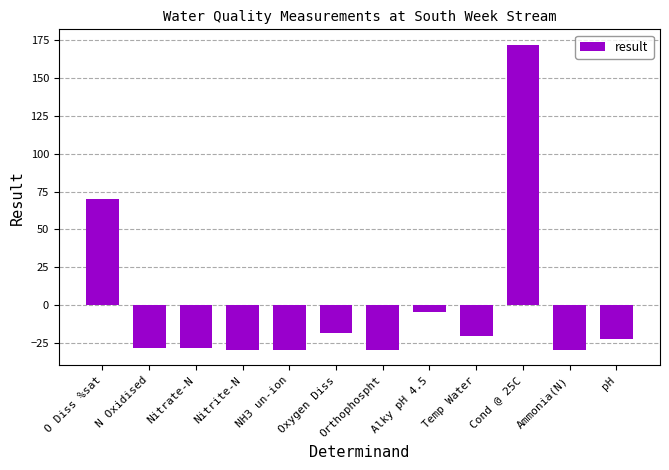

How many negative values are there?

10